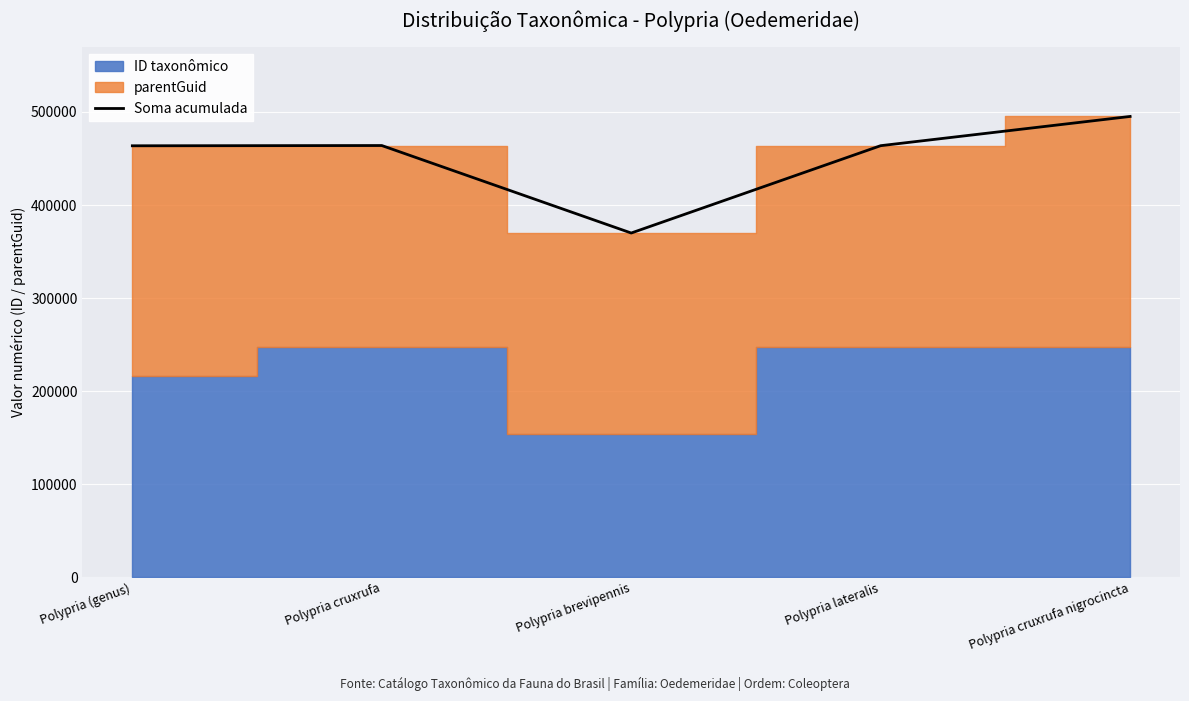

What is the sum of the values at Polypria (genus) and Polypria brevipennis?

833562